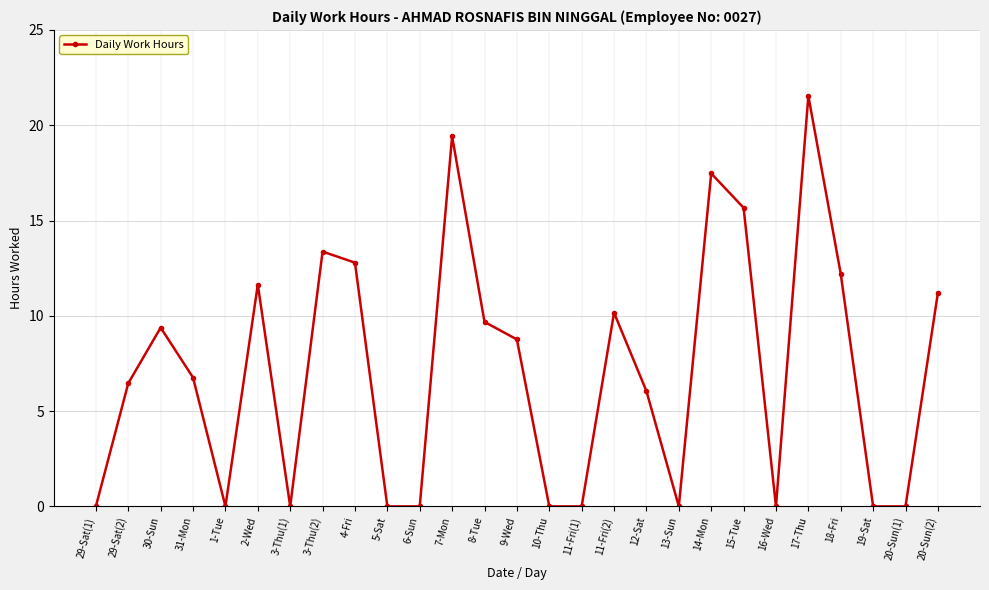

How many points are higher than both their immediate neighbors (excluding endpoints)?

7